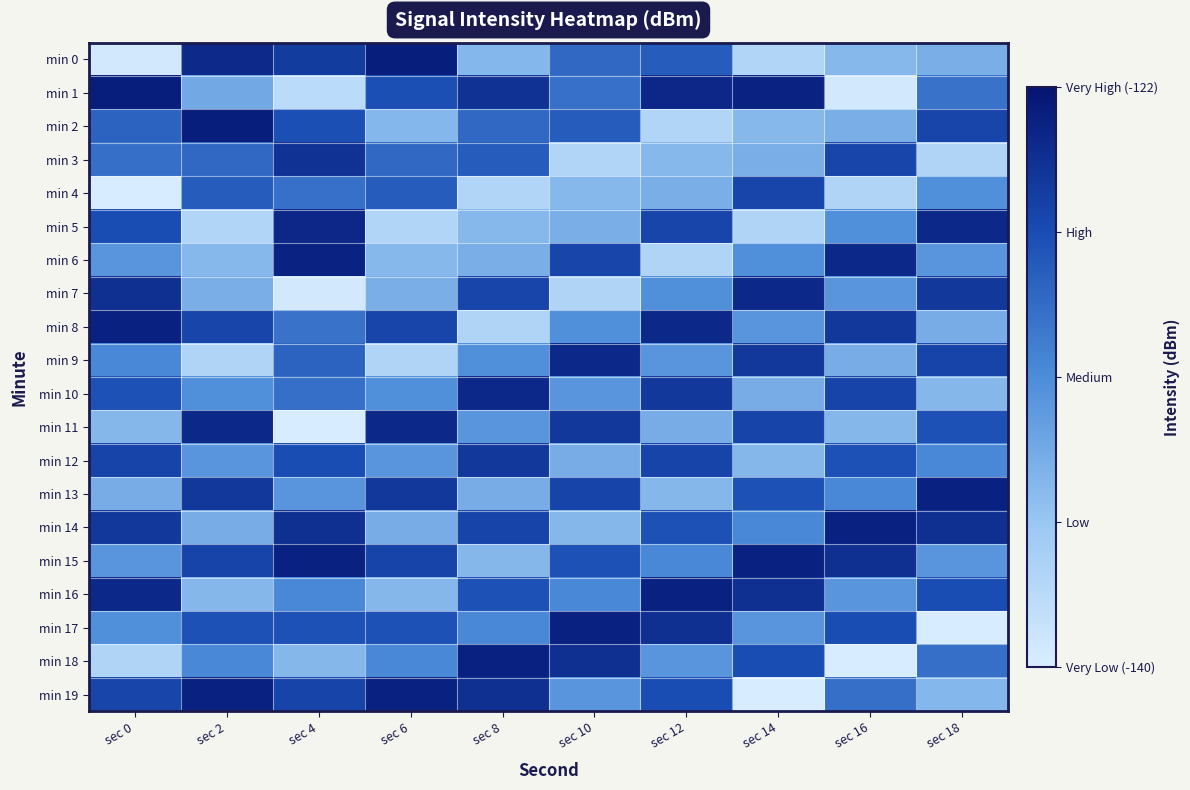

Rank the series at sec 10 from lowest to highest value.

min 3, min 7, min 4, min 14, min 5, min 12, min 19, min 10, min 8, min 16, min 1, min 0, min 2, min 15, min 6, min 13, min 11, min 18, min 9, min 17